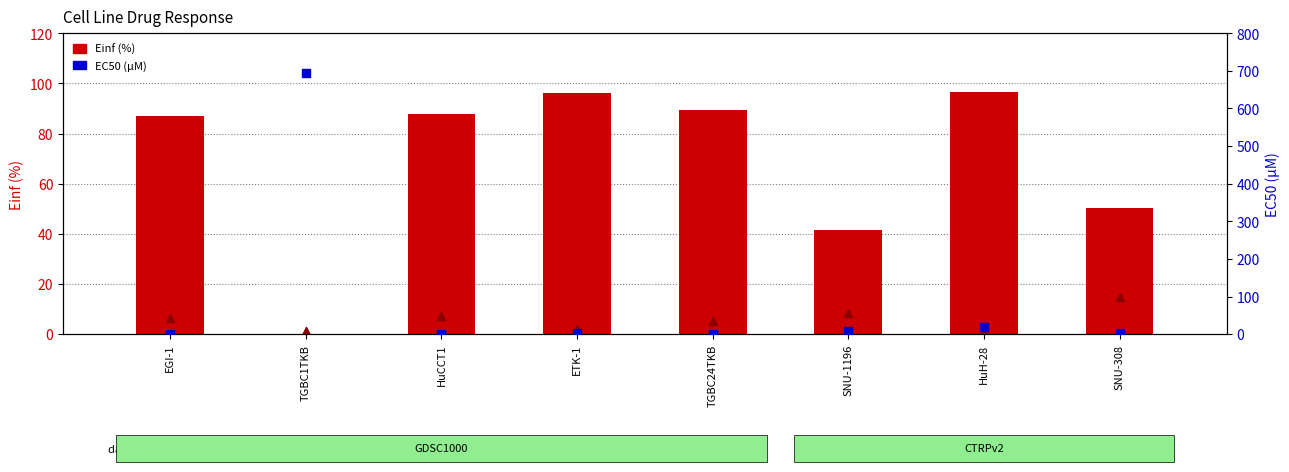

Which series reaches the maximum Y coordinate?

EC50 (µM)